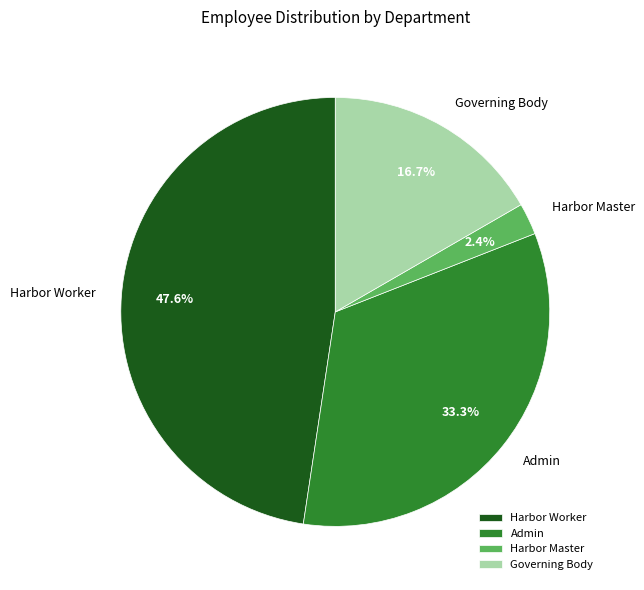

Which has a higher value, Governing Body or Admin?

Admin